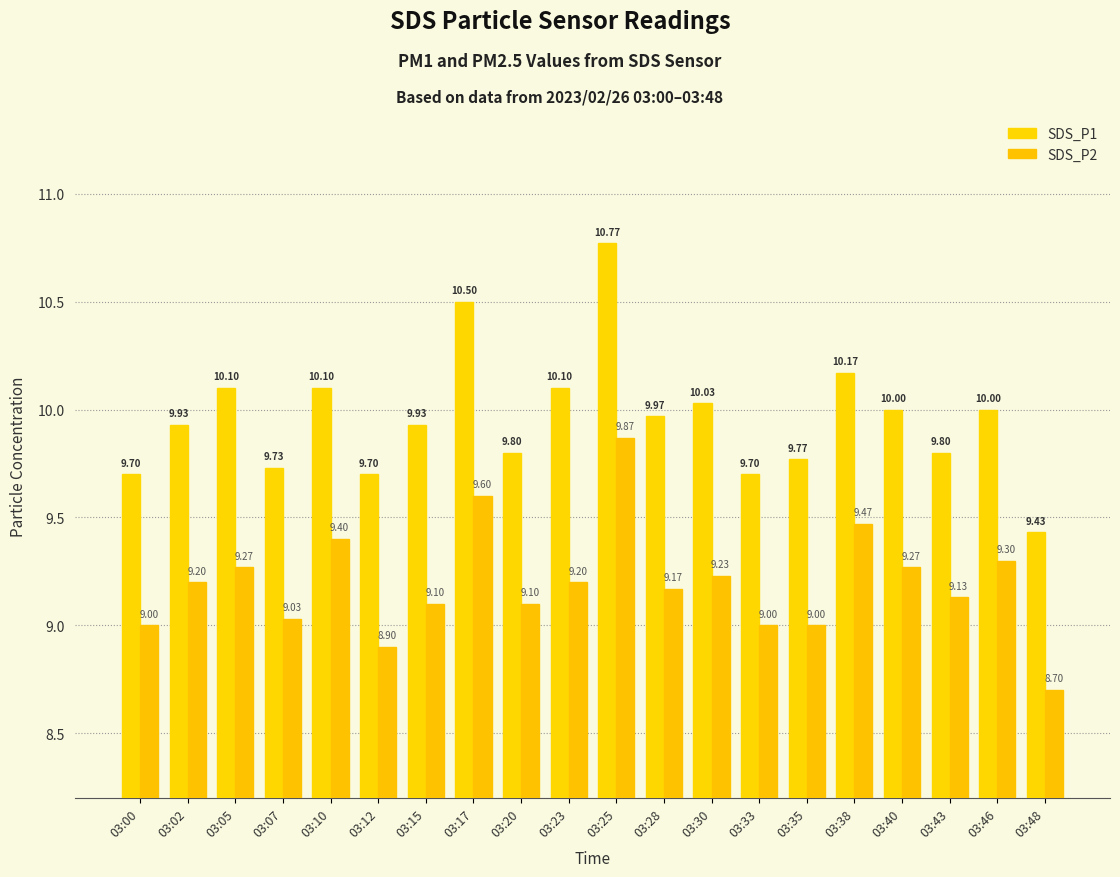

Reading left to right, extract all data points from this chart.

SDS_P1: 03:00=9.7	03:02=9.9	03:05=10.1	03:07=9.7	03:10=10.1	03:12=9.7	03:15=9.9	03:17=10.5	03:20=9.8	03:23=10.1	03:25=10.8	03:28=10.0	03:30=10.0	03:33=9.7	03:35=9.8	03:38=10.2	03:40=10.0	03:43=9.8	03:46=10.0	03:48=9.4
SDS_P2: 03:00=9.0	03:02=9.2	03:05=9.3	03:07=9.0	03:10=9.4	03:12=8.9	03:15=9.1	03:17=9.6	03:20=9.1	03:23=9.2	03:25=9.9	03:28=9.2	03:30=9.2	03:33=9.0	03:35=9.0	03:38=9.5	03:40=9.3	03:43=9.1	03:46=9.3	03:48=8.7